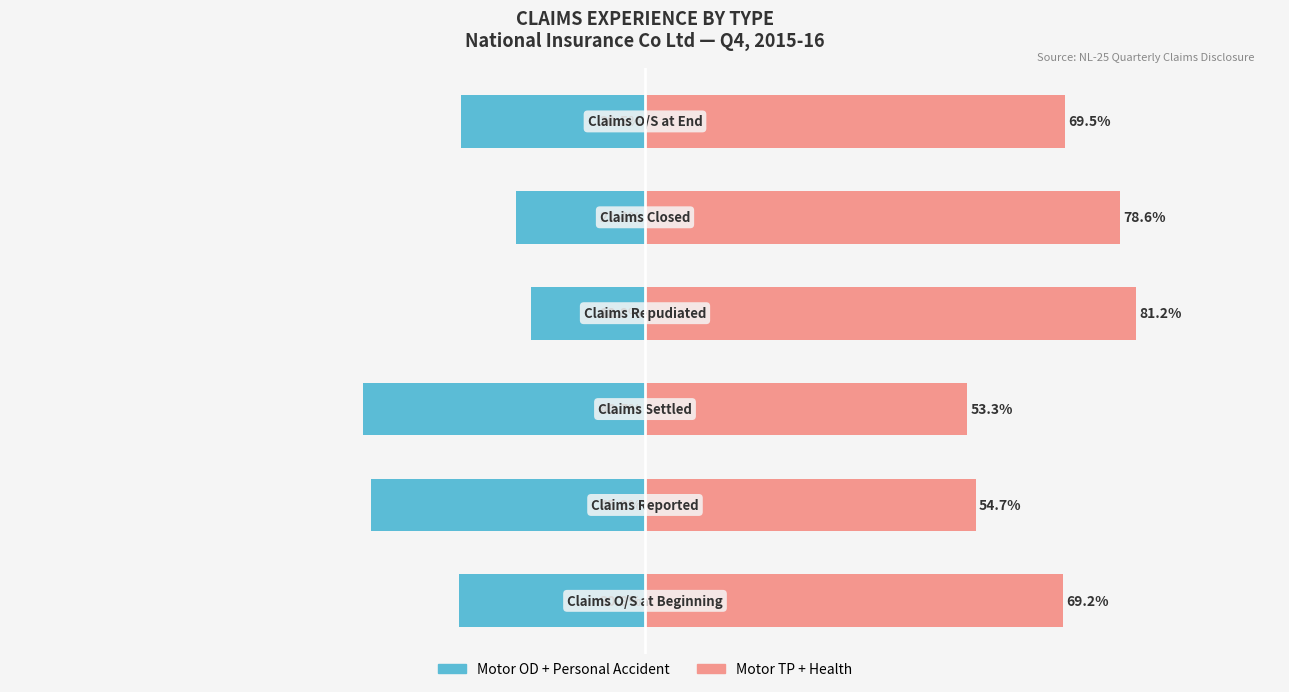

Is it true that Motor TP + Health equals 69.5 at 5?

True